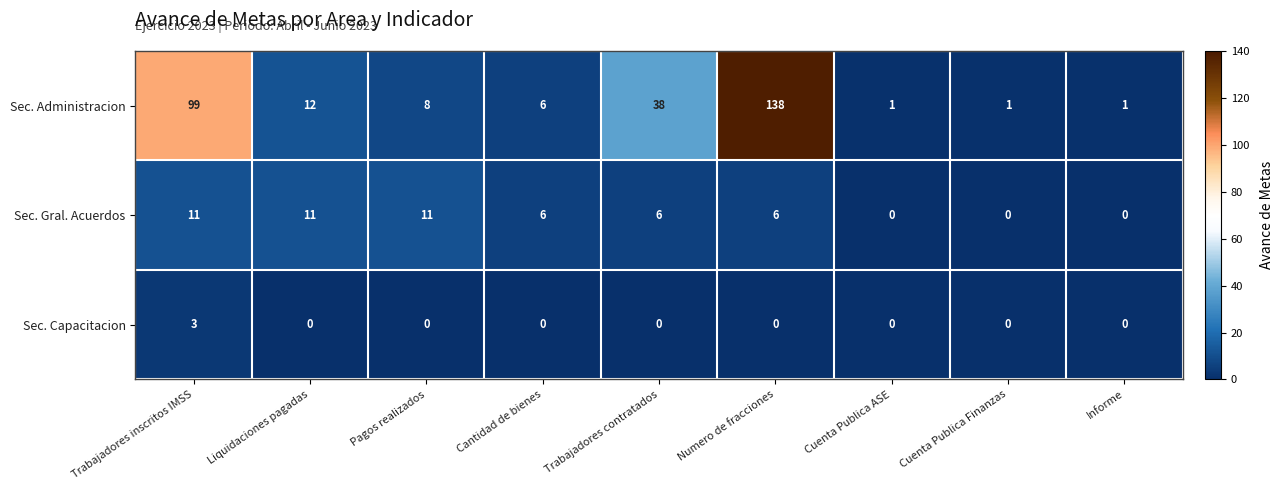

Which series has the widest spread of values?

Sec. Administracion